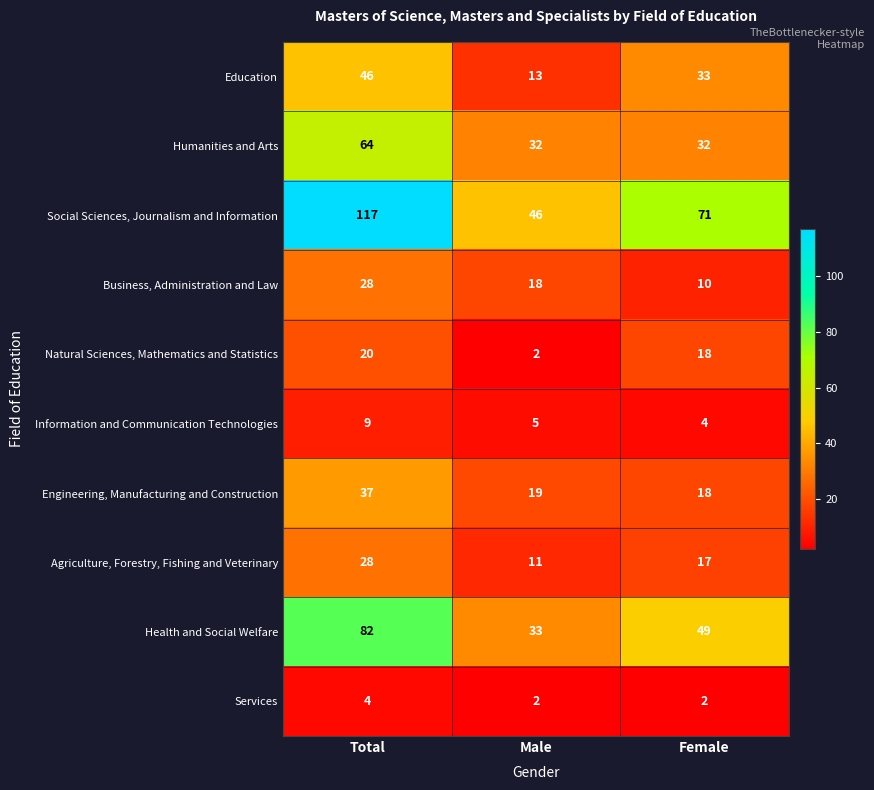

What is the greatest value displayed?

117